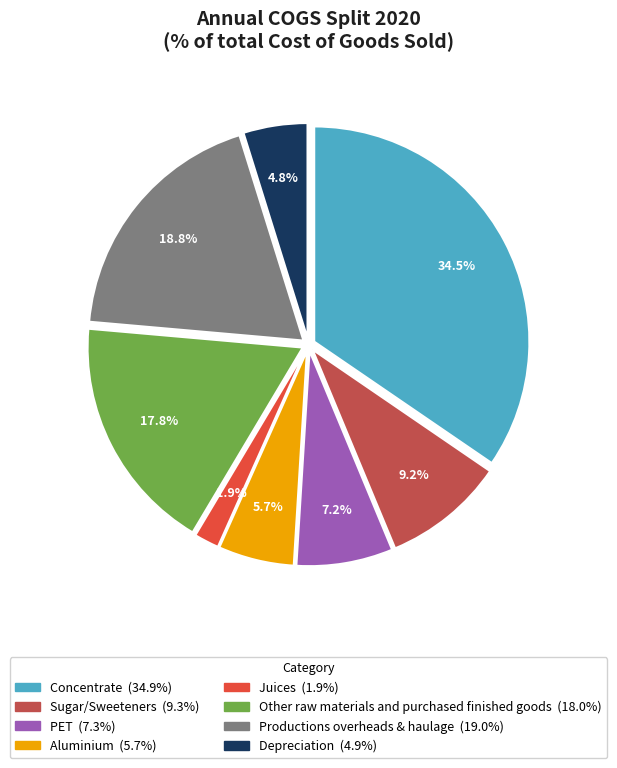

Is Other raw materials and purchased finished goods the majority of the pie?

No